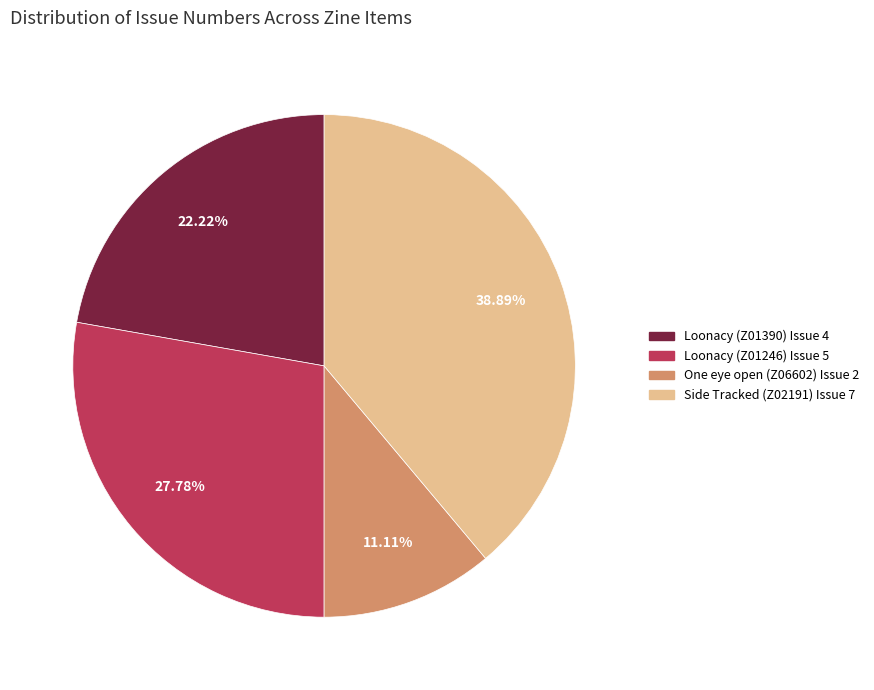

How many segments does this pie chart have?

4